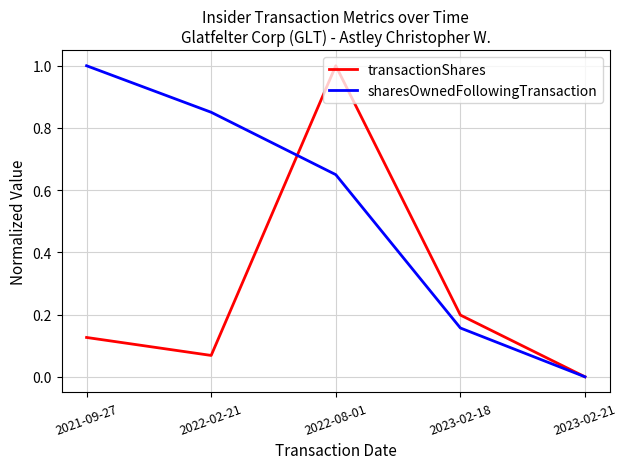

Rank the series at 2023-02-18 from highest to lowest value.

transactionShares, sharesOwnedFollowingTransaction